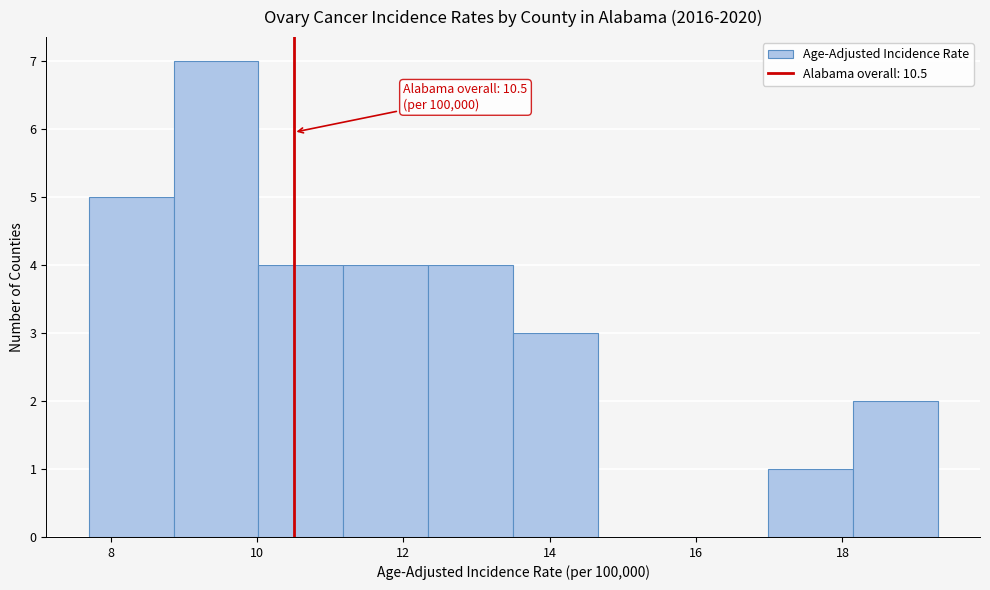

Over which range of the x-axis is the bar tallest?

8.86 to 10.02